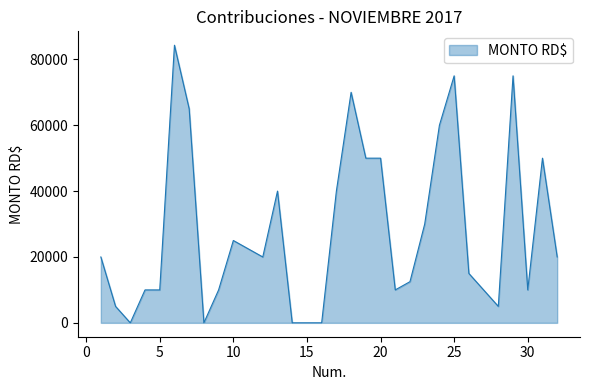

What is the greatest value displayed?

84296